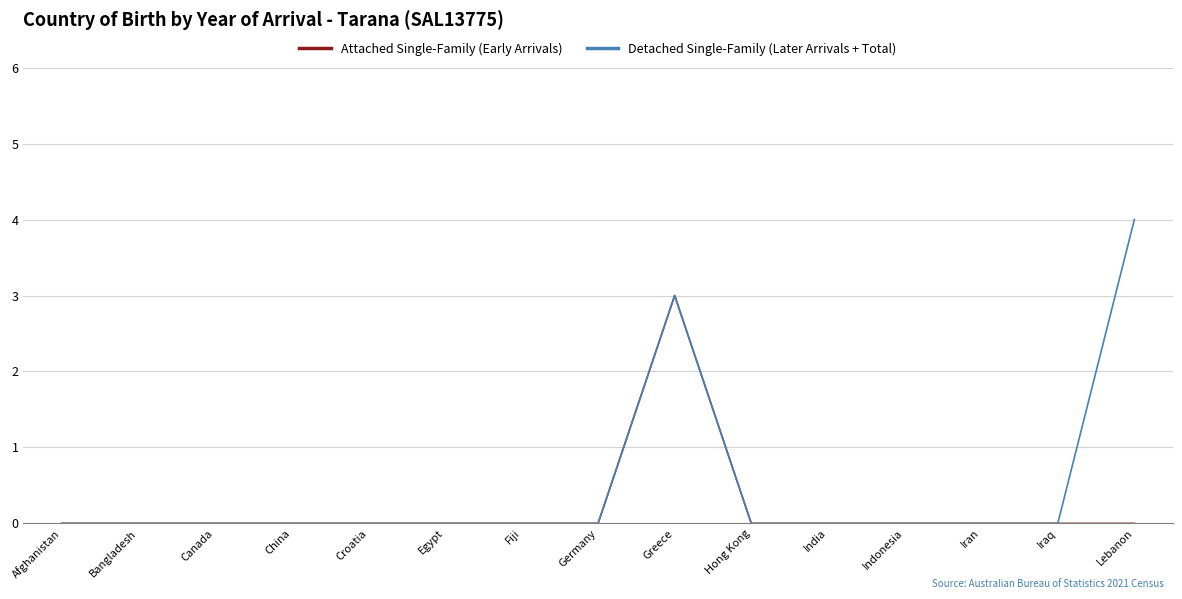

Count the Detached Single-Family (Later Arrivals + Total) values in the range 0 to 1.

13